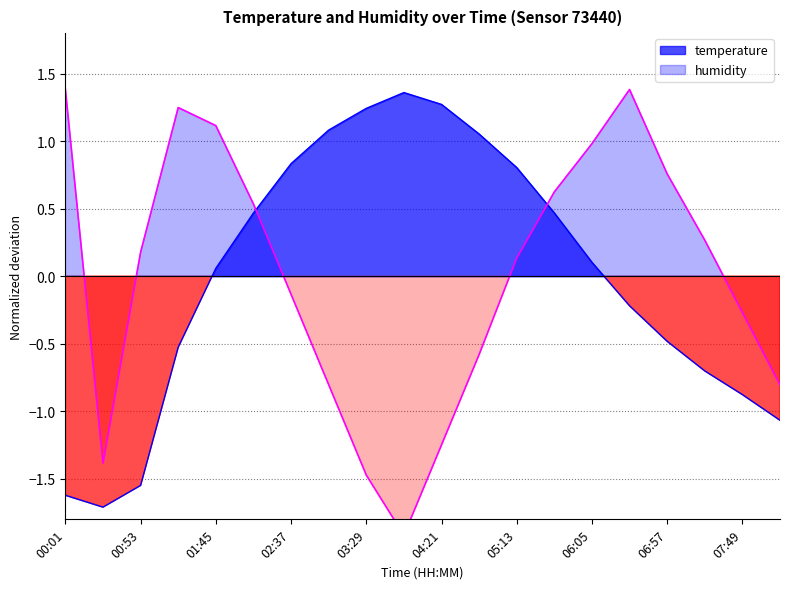

Where does the humidity series first go above 0?

00:01